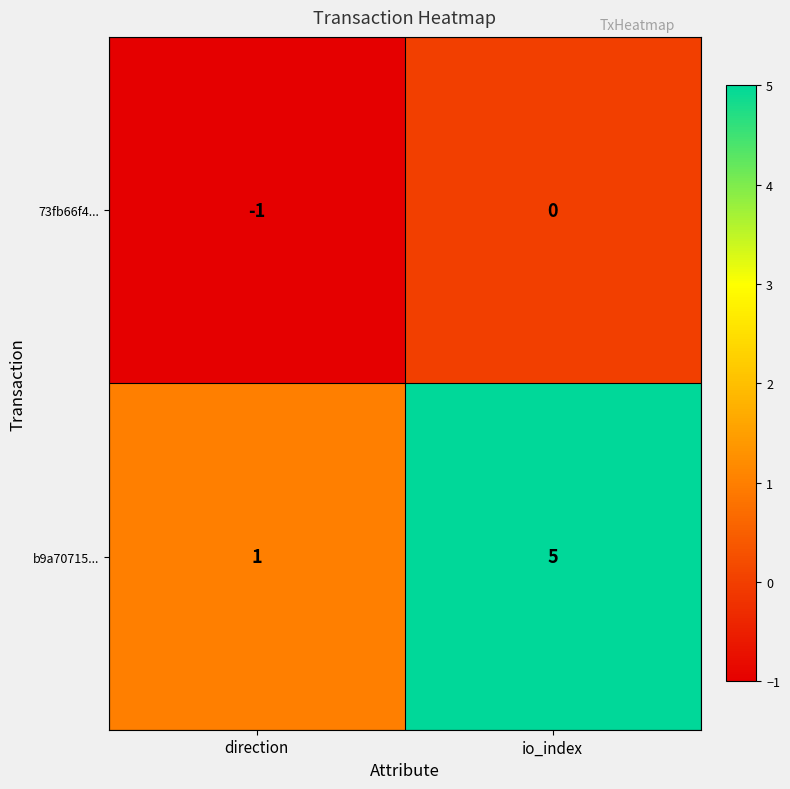

What value does the b9a70715... series have at io_index?

5